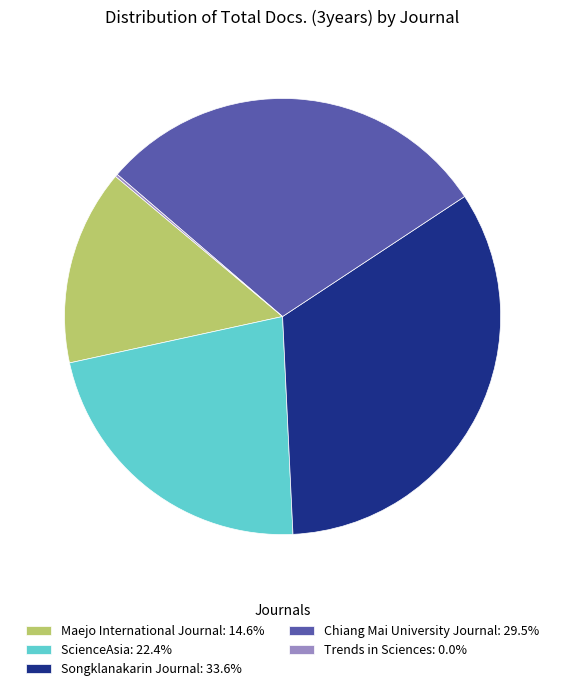

Is there any slice that represents more than half of the pie?

No